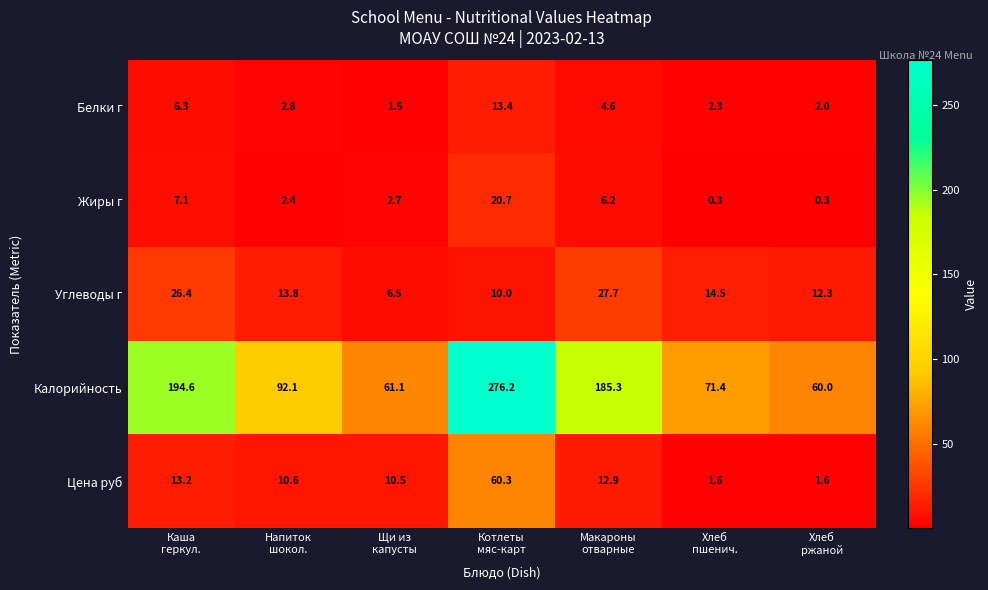

At which category is the sum across all series the highest?

Котлеты
мяс-карт